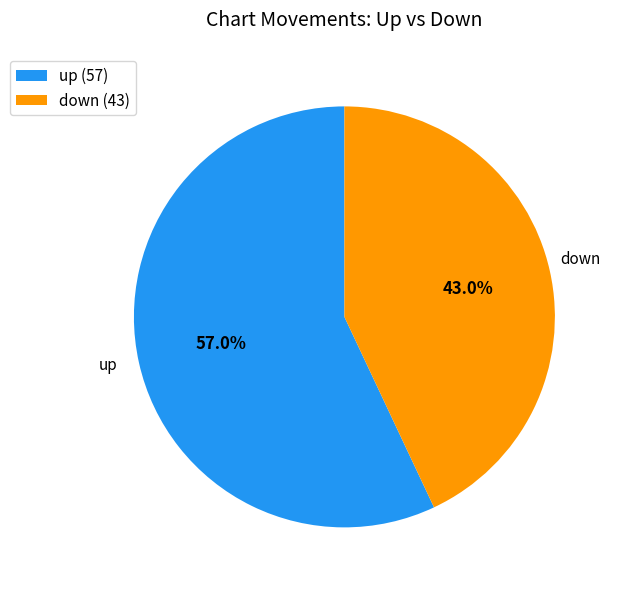

What percentage do down and up together represent?

100.0%